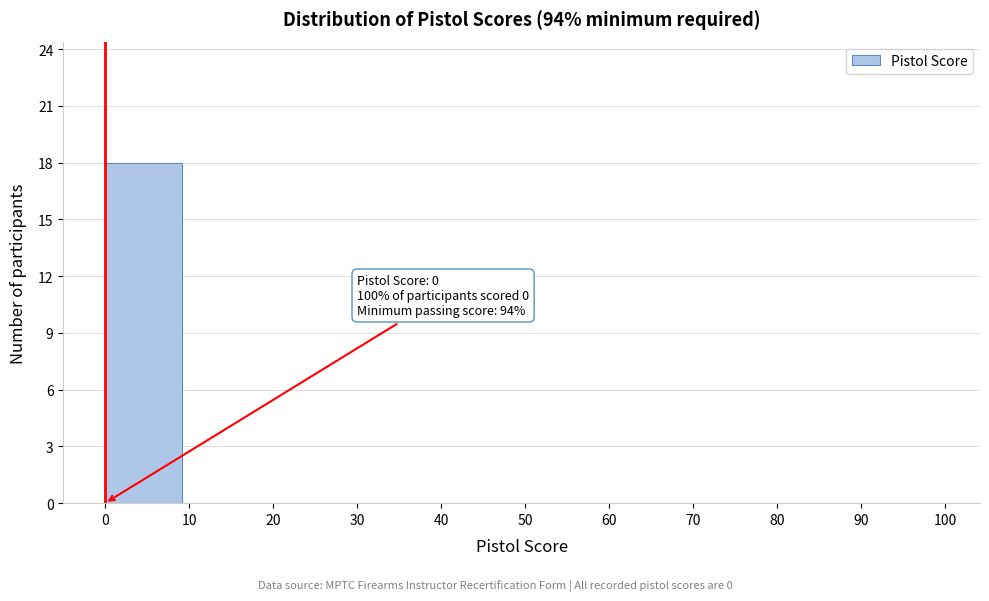

Over which range of the x-axis is the bar tallest?

0 to 10